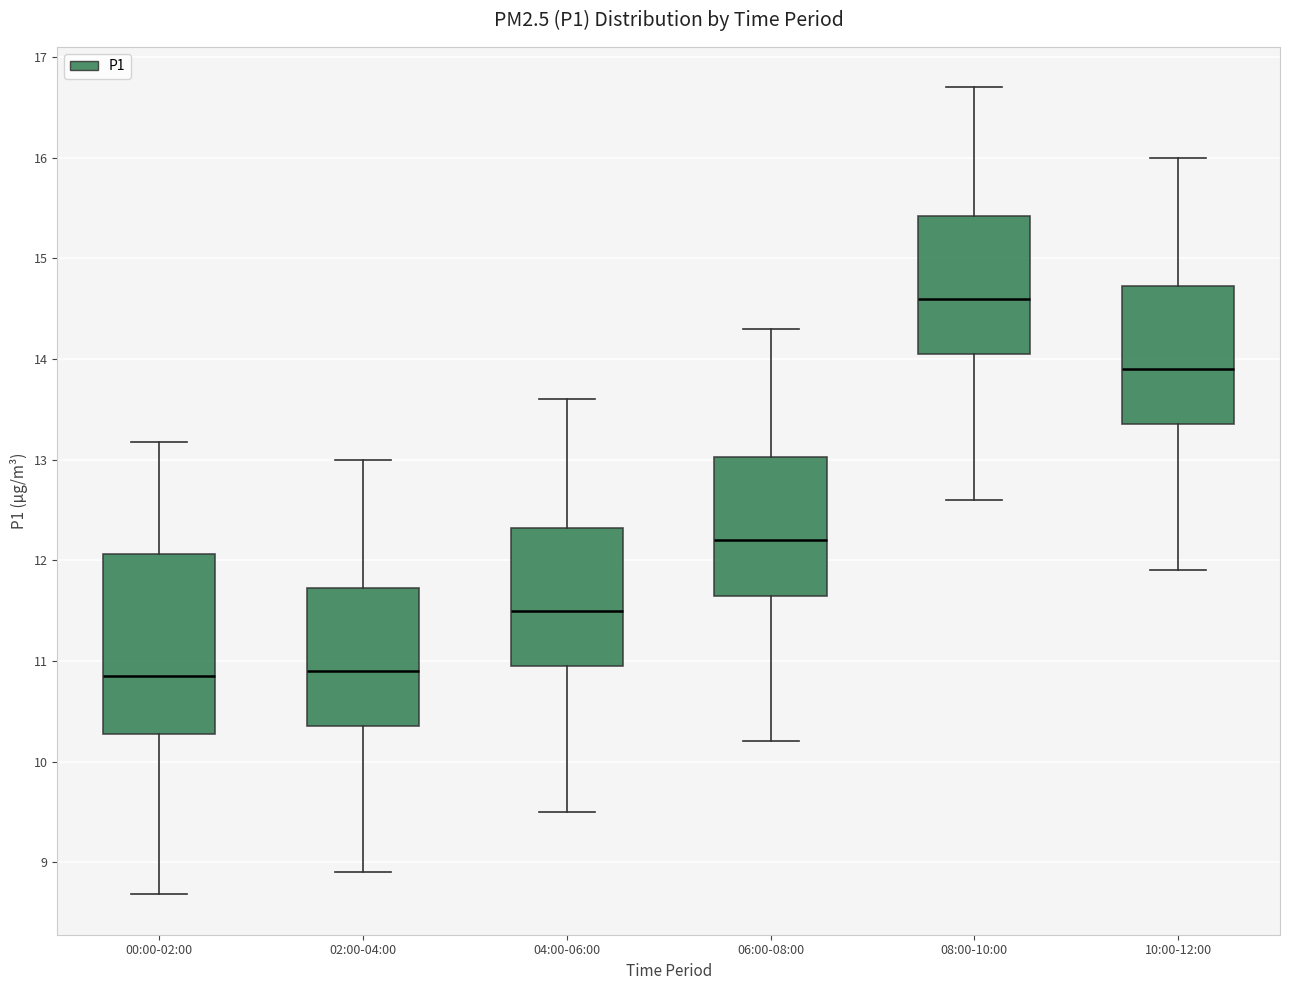

Reading left to right, read every box against the y-axis: the position of its median line, the range the box covers, and the ends of its whiskers. The values are not printed on the chart, so give them approximately, as read against the axis.

00:00-02:00: median 10.9, box 10.3 to 12.1, whiskers 8.7 to 13.2
02:00-04:00: median 10.9, box 10.4 to 11.7, whiskers 8.9 to 13.0
04:00-06:00: median 11.5, box 11.0 to 12.3, whiskers 9.5 to 13.6
06:00-08:00: median 12.2, box 11.7 to 13.0, whiskers 10.2 to 14.3
08:00-10:00: median 14.6, box 14.1 to 15.4, whiskers 12.6 to 16.7
10:00-12:00: median 13.9, box 13.4 to 14.7, whiskers 11.9 to 16.0